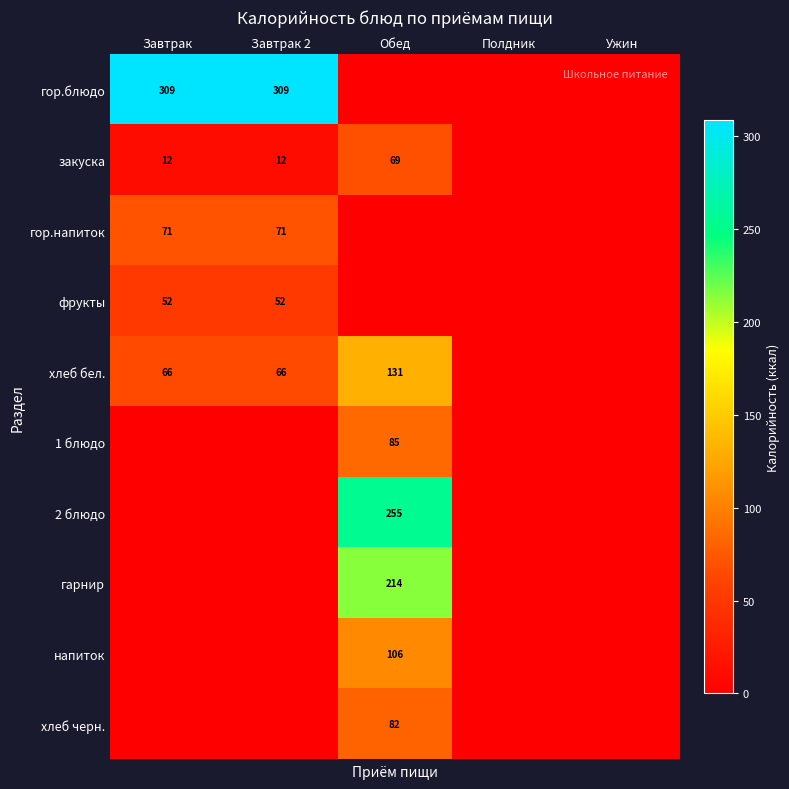

The value of гор.напиток at Завтрак is 116. True or false?

False